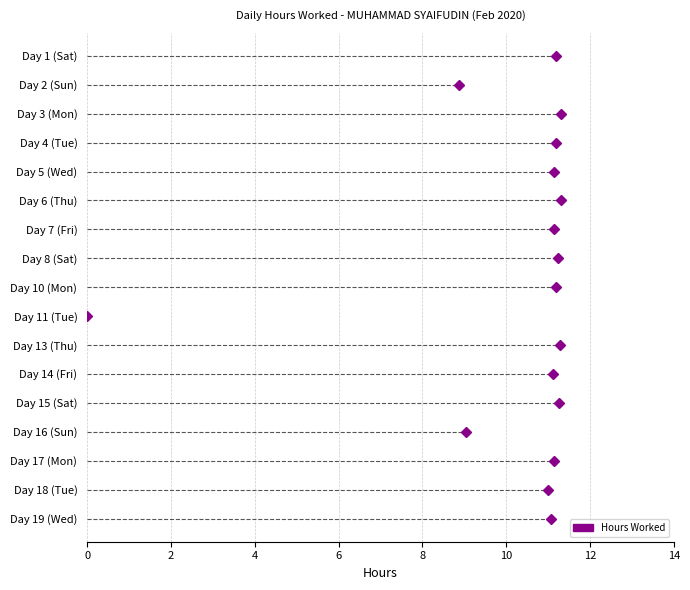

What position from the left is Day 13 (Thu)?

11